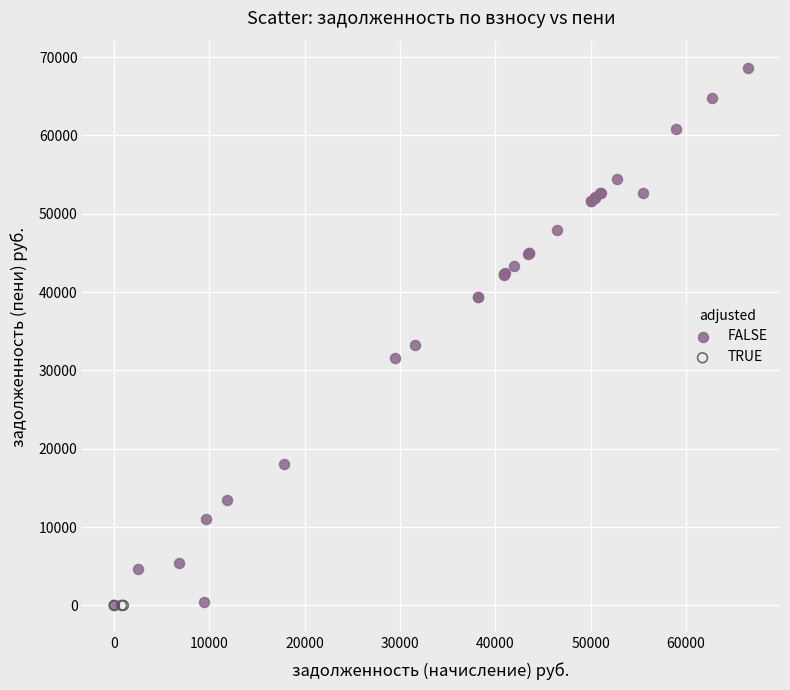

Which series contains the highest Y value?

FALSE